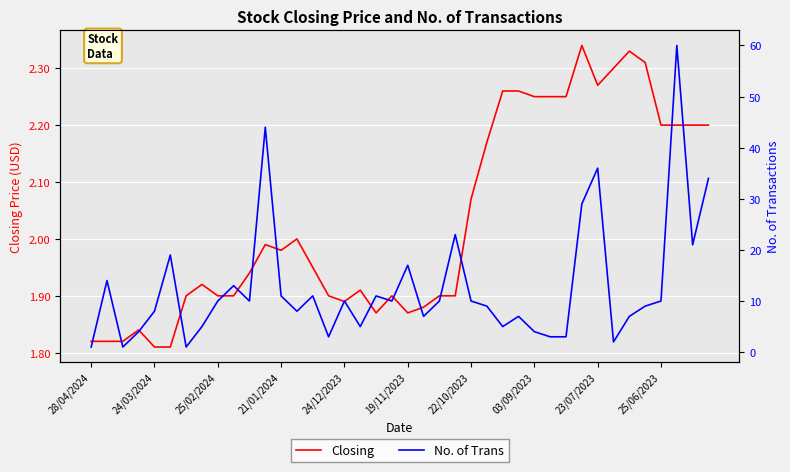

In Closing, how many points are lower than both neighbors (excluding endpoints)?

5